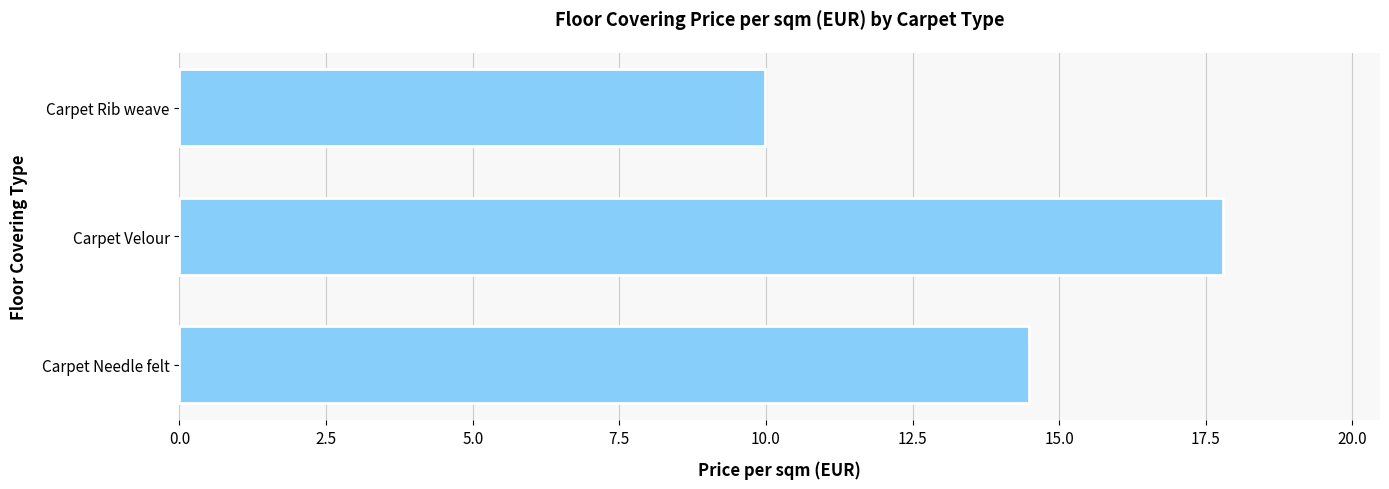

What position from the bottom is Carpet Rib weave?

3